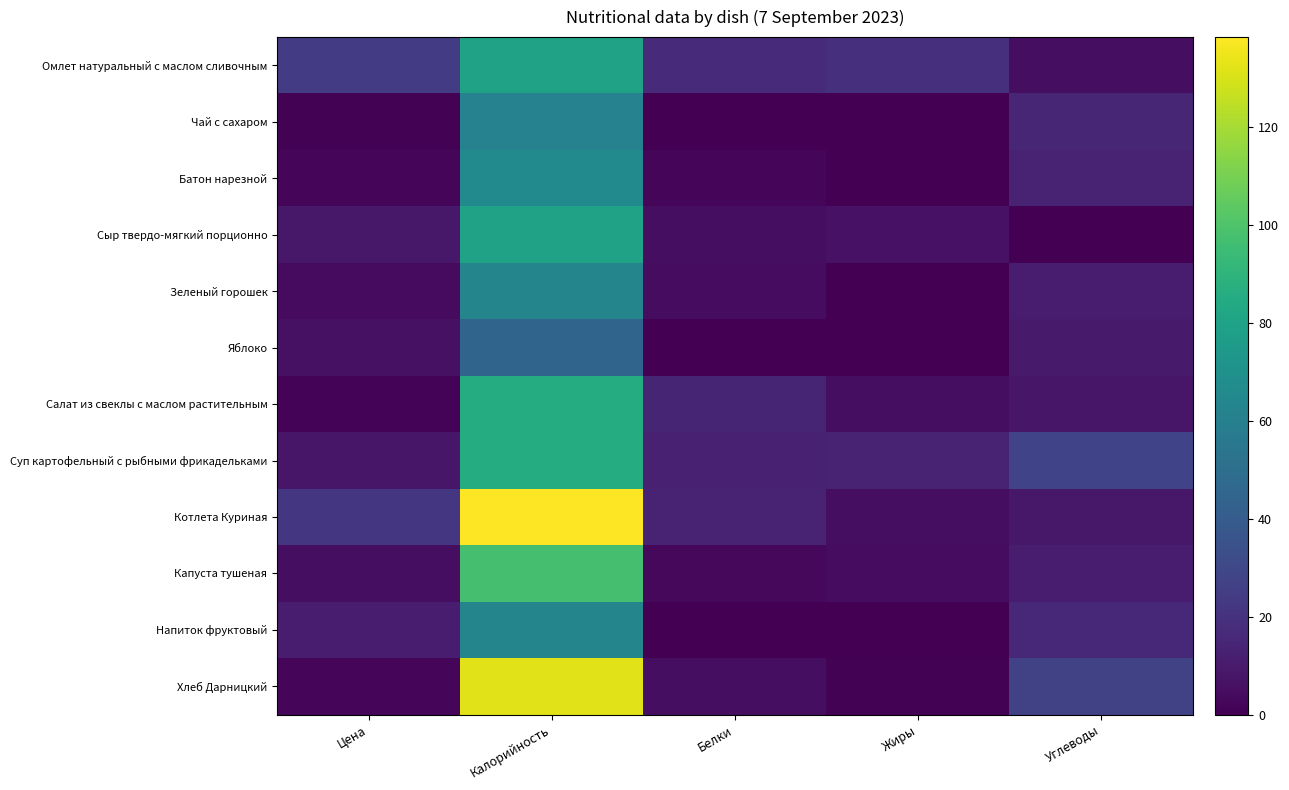

Reading left to right, extract all data points from this chart.

Омлет натуральный с маслом сливочным: Цена=24.2	Калорийность=79.8	Белки=16.3	Жиры=19.0	Углеводы=5.0
Чай с сахаром: Цена=1.0	Калорийность=61.3	Белки=0.2	Жиры=0.1	Углеводы=15.0
Батон нарезной: Цена=2.2	Калорийность=66.0	Белки=2.0	Жиры=0.0	Углеводы=13.0
Сыр твердо-мягкий порционно: Цена=9.0	Калорийность=80.0	Белки=5.0	Жиры=7.0	Углеводы=0.0
Зеленый горошек: Цена=3.9	Калорийность=63.2	Белки=4.6	Жиры=0.2	Углеводы=10.7
Яблоко: Цена=6.2	Калорийность=44.4	Белки=0.4	Жиры=0.4	Углеводы=9.8
Салат из свеклы с маслом растительным: Цена=1.4	Калорийность=85.7	Белки=14.4	Жиры=5.1	Углеводы=8.6
Суп картофельный с рыбными фрикадельками: Цена=8.3	Калорийность=85.7	Белки=12.6	Жиры=13.3	Углеводы=27.9
Котлета Куриная: Цена=21.8	Калорийность=138.4	Белки=13.7	Жиры=5.2	Углеводы=9.1
Капуста тушеная: Цена=5.0	Калорийность=97.8	Белки=2.8	Жиры=4.8	Углеводы=10.8
Напиток фруктовый: Цена=11.0	Калорийность=62.7	Белки=0.1	Жиры=0.1	Углеводы=15.4
Хлеб Дарницкий: Цена=2.4	Калорийность=132.0	Белки=5.0	Жиры=1.0	Углеводы=27.0